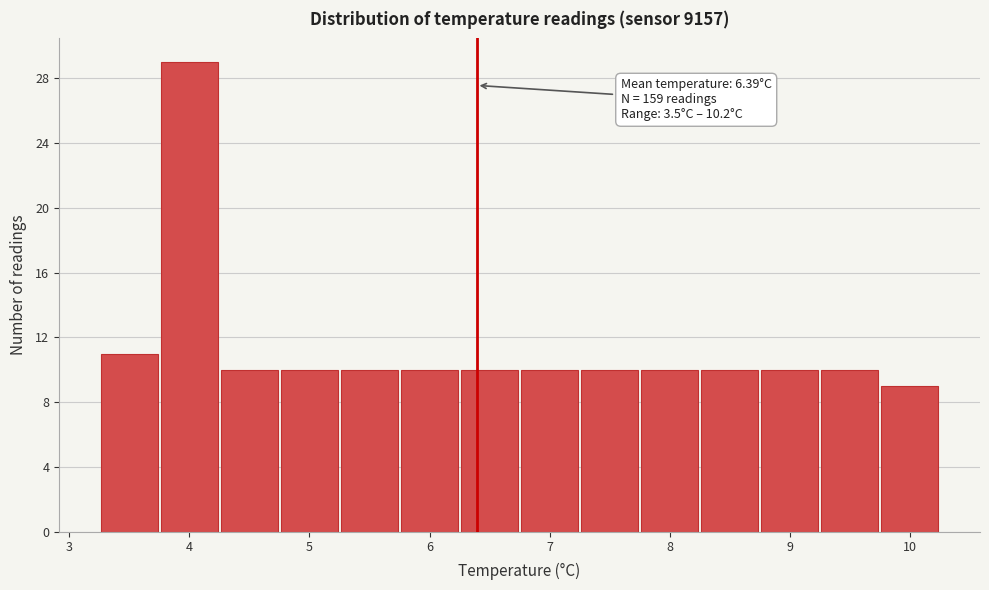

Over which range of the x-axis is the bar tallest?

3.75 to 4.25